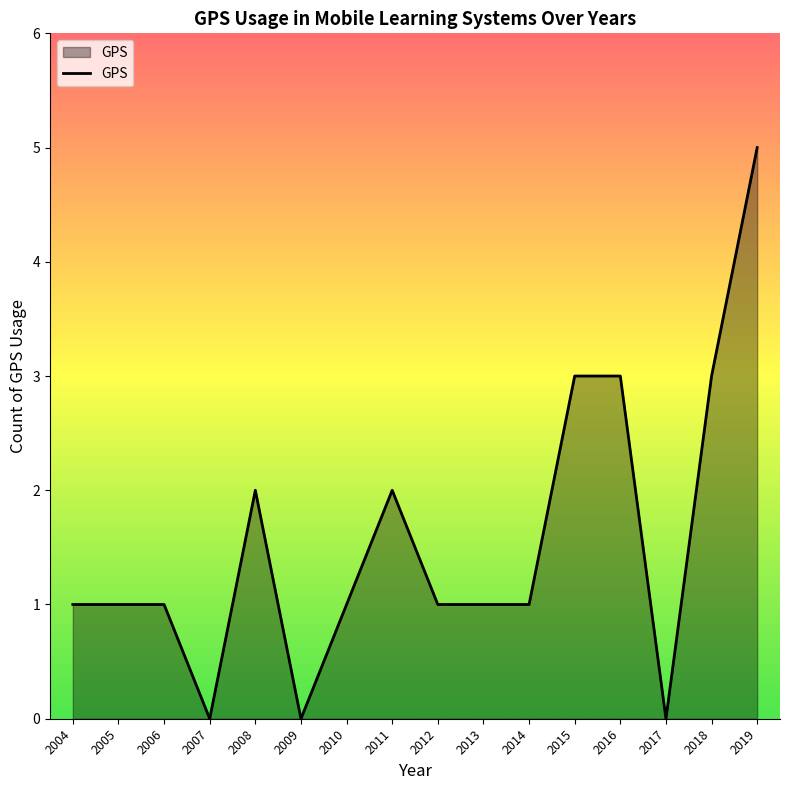

What is the greatest value displayed?

5